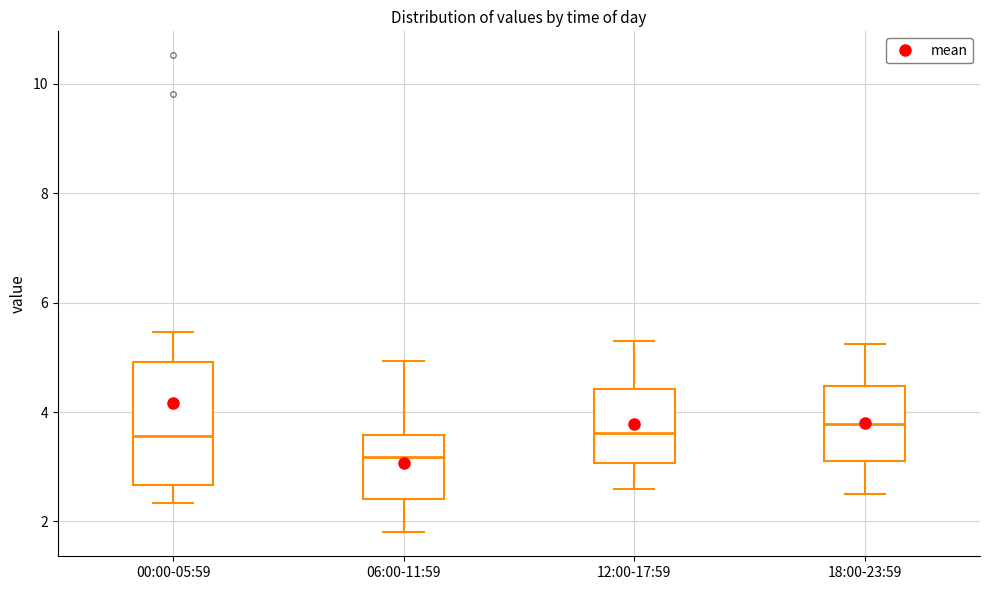

Which box's median line is the lowest?

06:00-11:59